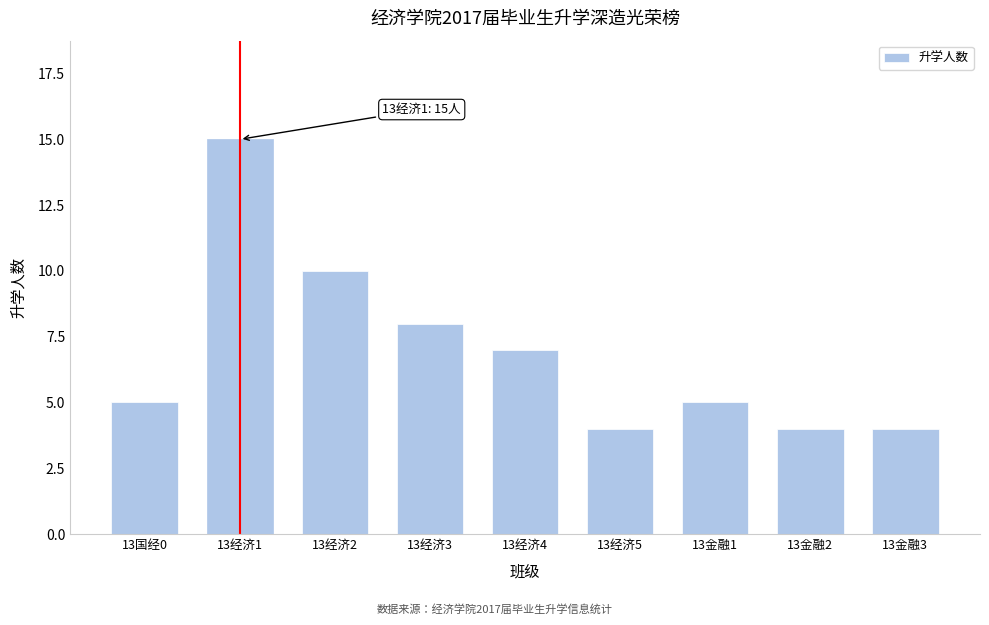

Reading left to right, what are all the values shown in this chart?

5	15	10	8	7	4	5	4	4